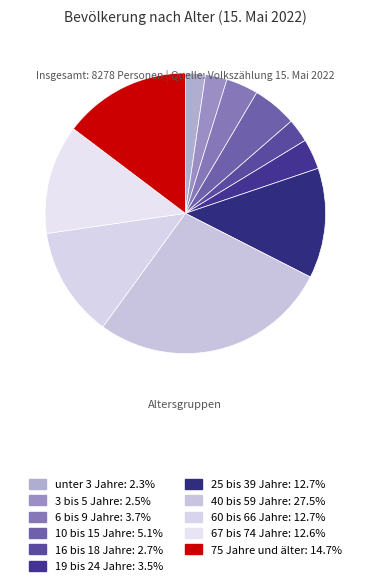

Count the number of slices in the pie.

11